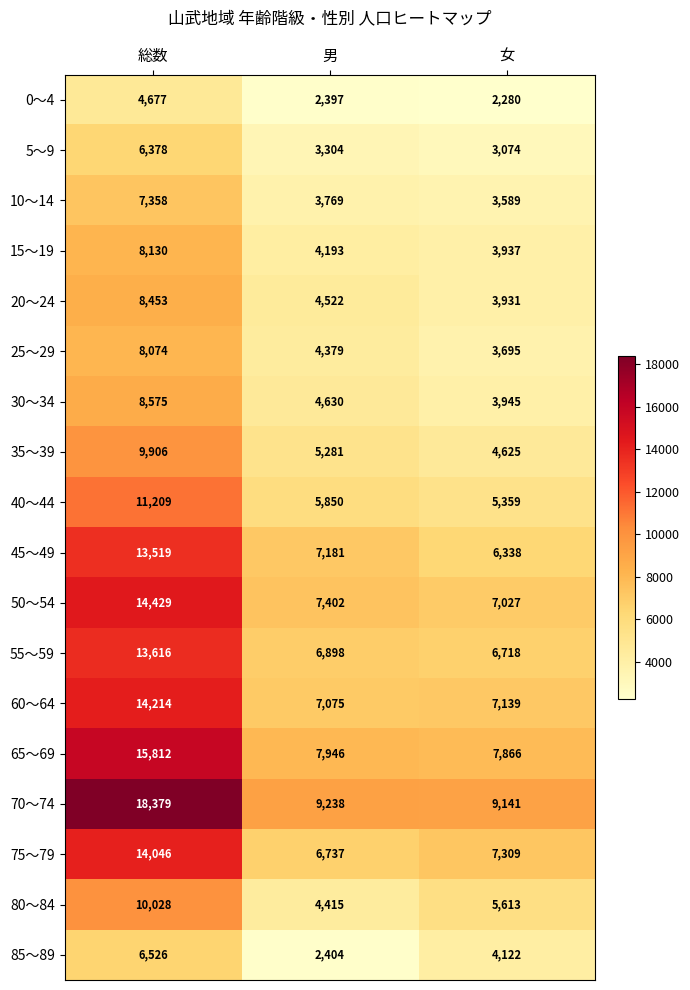

What is the sum of all 5～9 values?

12756